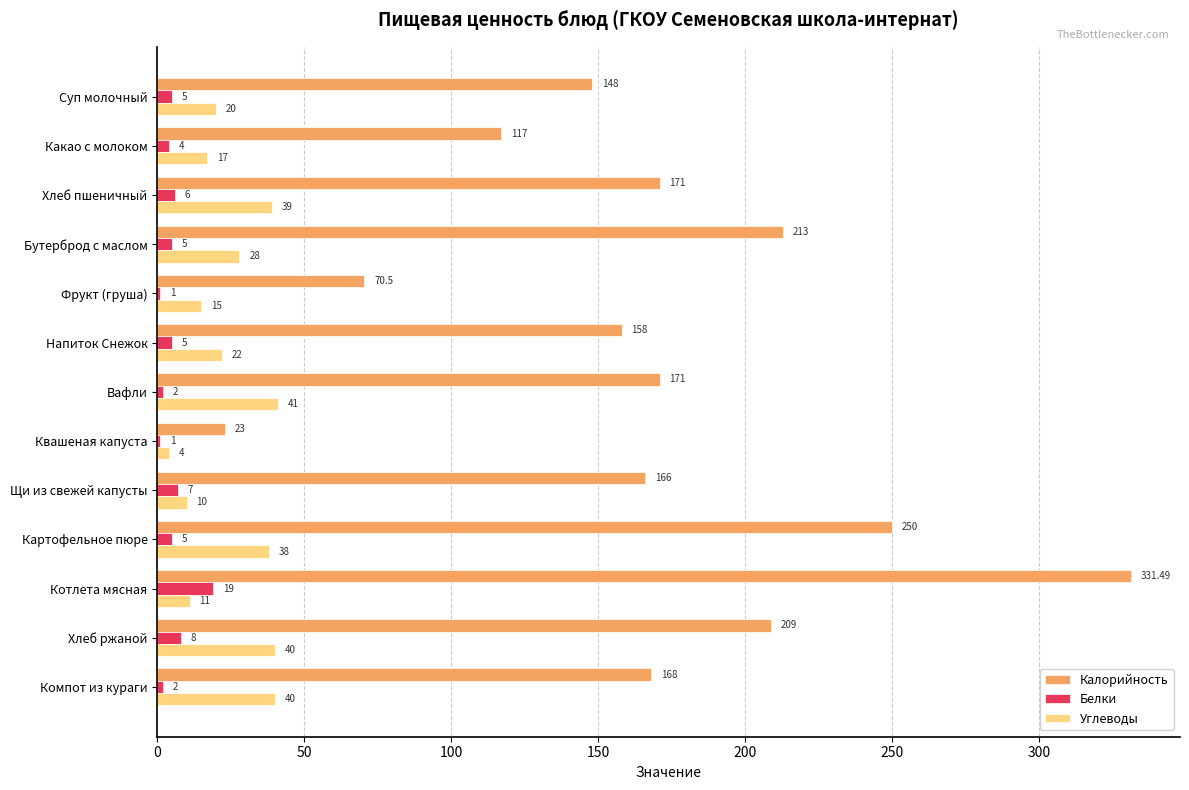

What is the maximum value shown in the chart?

331.5